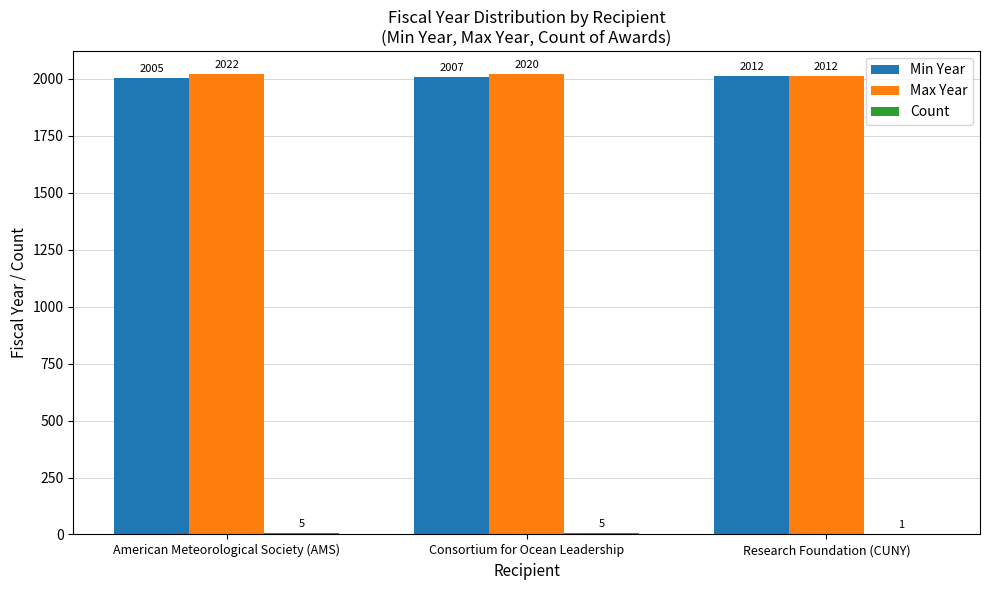

The value of Max Year at Research Foundation (CUNY) is 2012. True or false?

True